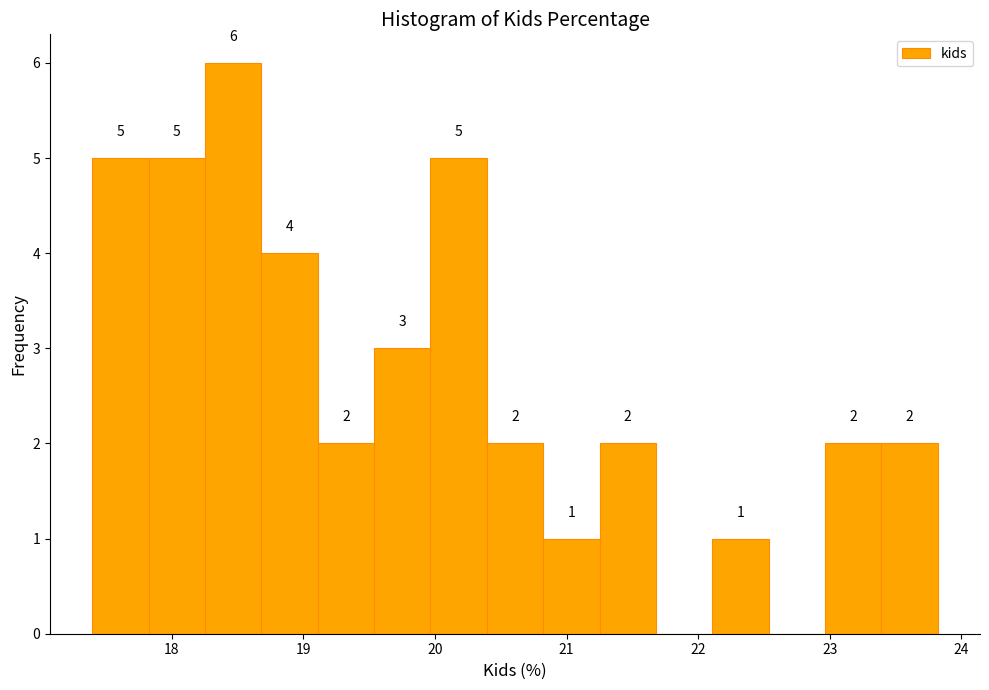

Which range on the x-axis has the tallest bar?

18.3 to 18.7